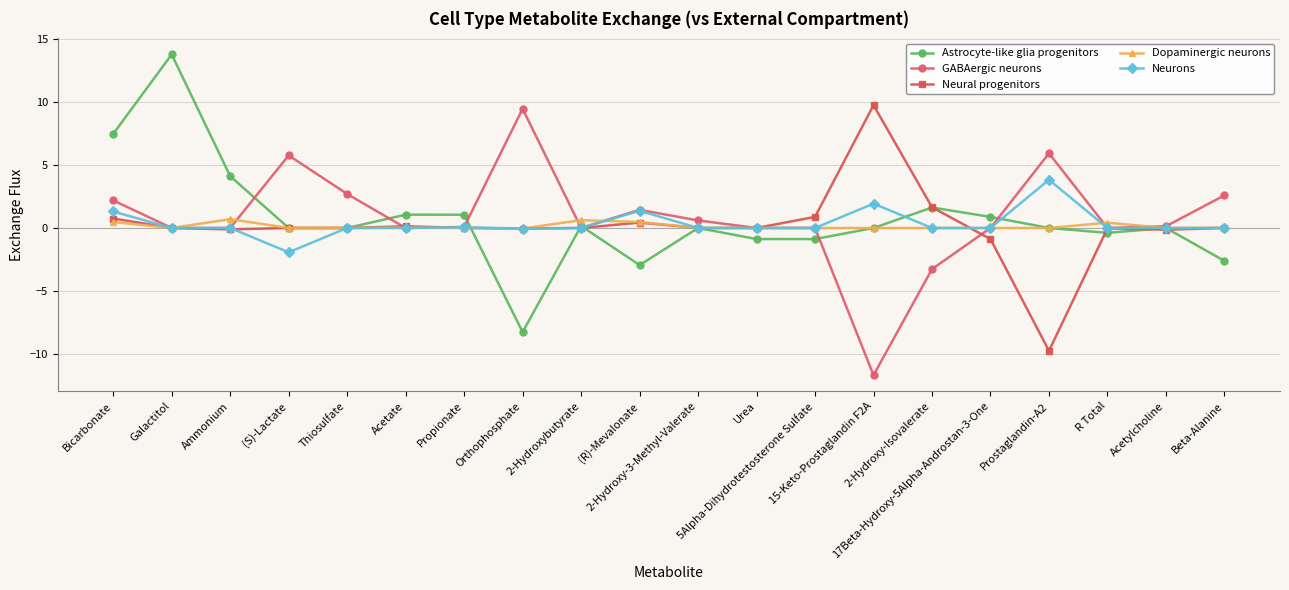

After their last crossing, which series has the higher values: Neurons or Astrocyte-like glia progenitors?

Neurons